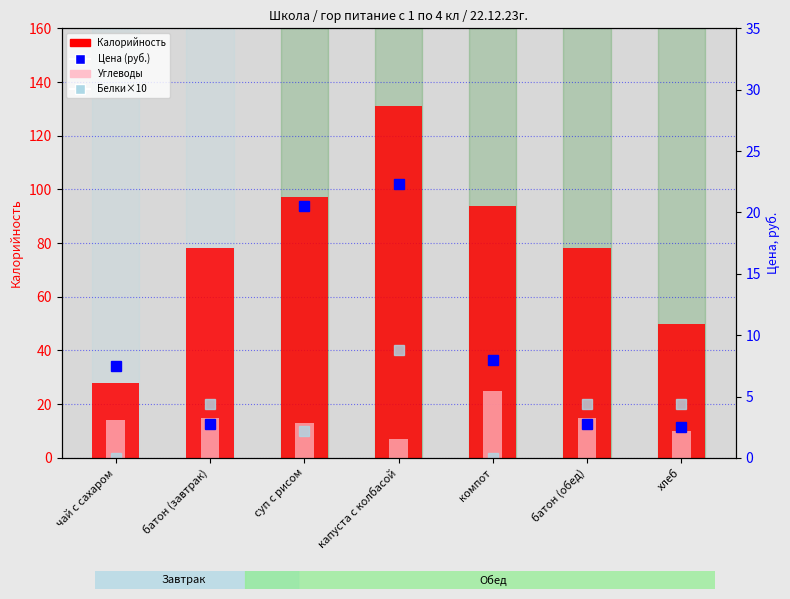

Which series has the largest total across all categories?

Калорийность